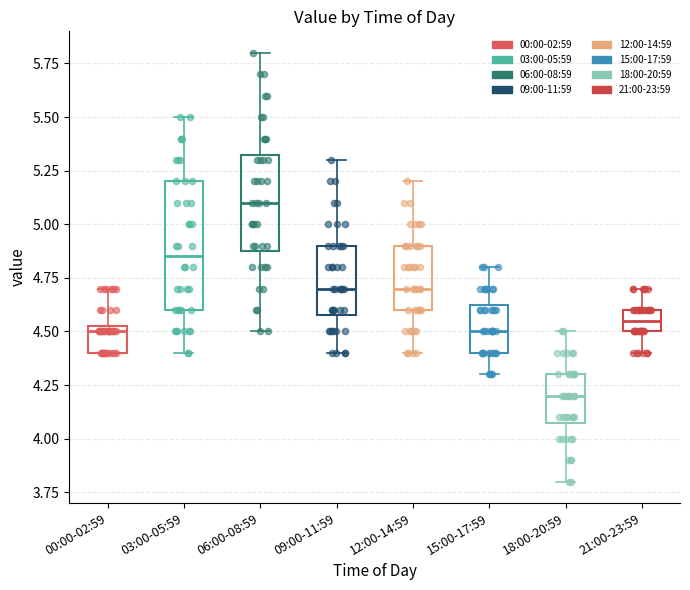

Reading left to right, read every box against the y-axis: the position of its median line, the range the box covers, and the ends of its whiskers. The values are not printed on the chart, so give them approximately, as read against the axis.

00:00-02:59: median 4.50, box 4.40 to 4.55, whiskers 4.40 to 4.70
03:00-05:59: median 4.85, box 4.60 to 5.20, whiskers 4.40 to 5.50
06:00-08:59: median 5.10, box 4.90 to 5.35, whiskers 4.50 to 5.80
09:00-11:59: median 4.70, box 4.60 to 4.90, whiskers 4.40 to 5.30
12:00-14:59: median 4.70, box 4.60 to 4.90, whiskers 4.40 to 5.20
15:00-17:59: median 4.50, box 4.40 to 4.65, whiskers 4.30 to 4.80
18:00-20:59: median 4.20, box 4.10 to 4.30, whiskers 3.80 to 4.50
21:00-23:59: median 4.55, box 4.50 to 4.60, whiskers 4.40 to 4.70